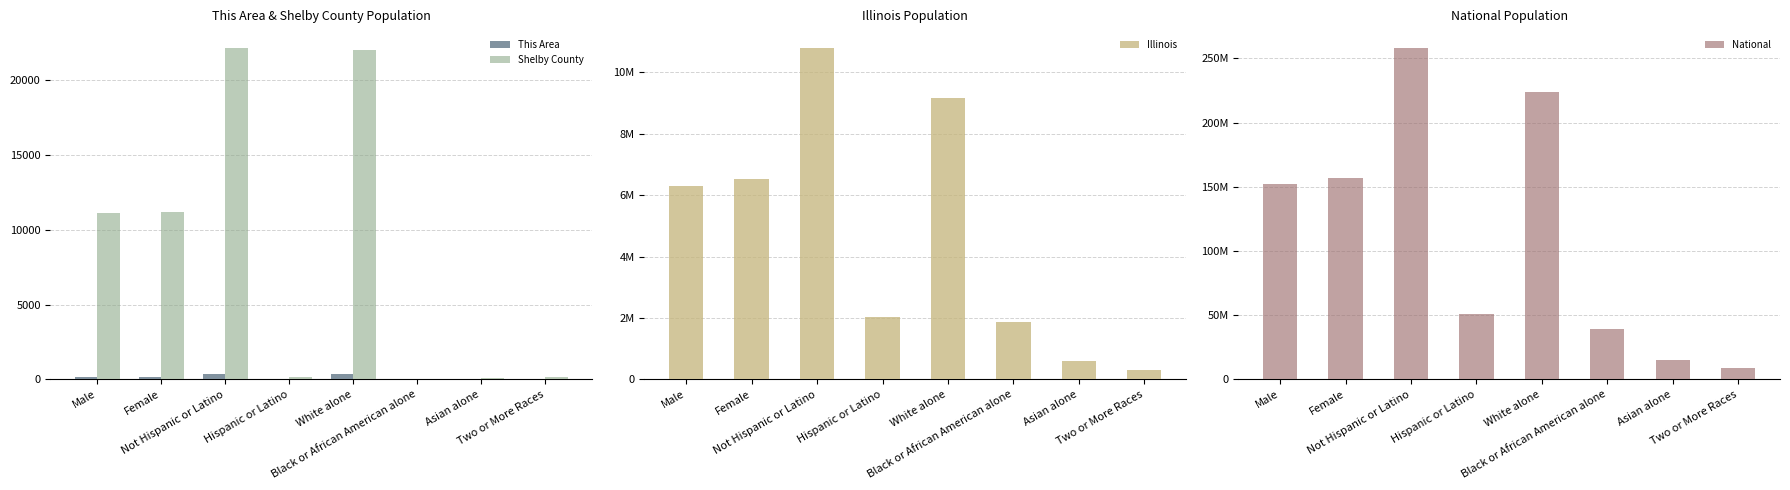

What is the difference between the highest and lowest values at Female?

156964040